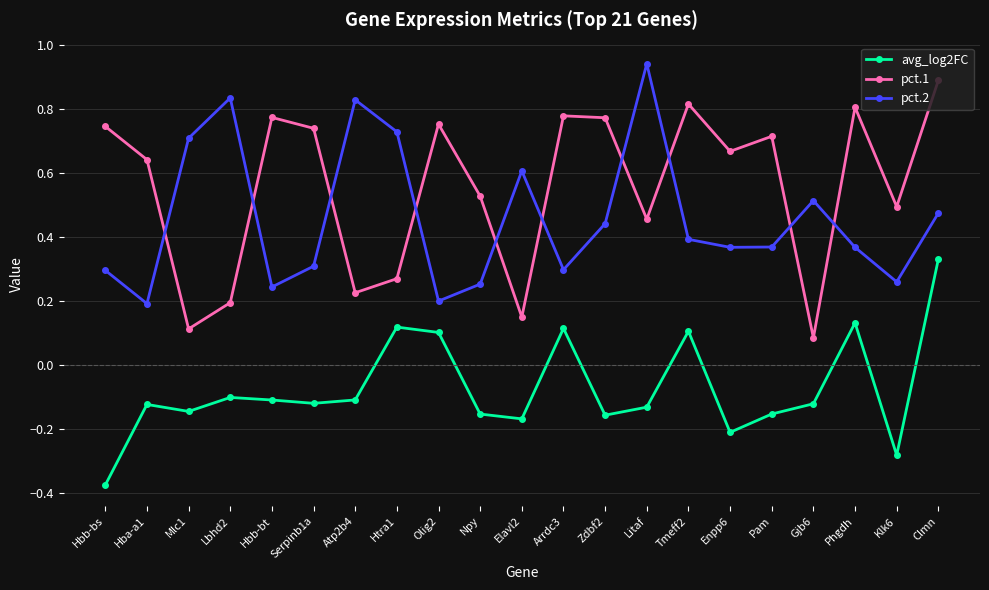

What are all the series names shown in the legend?

avg_log2FC, pct.1, pct.2